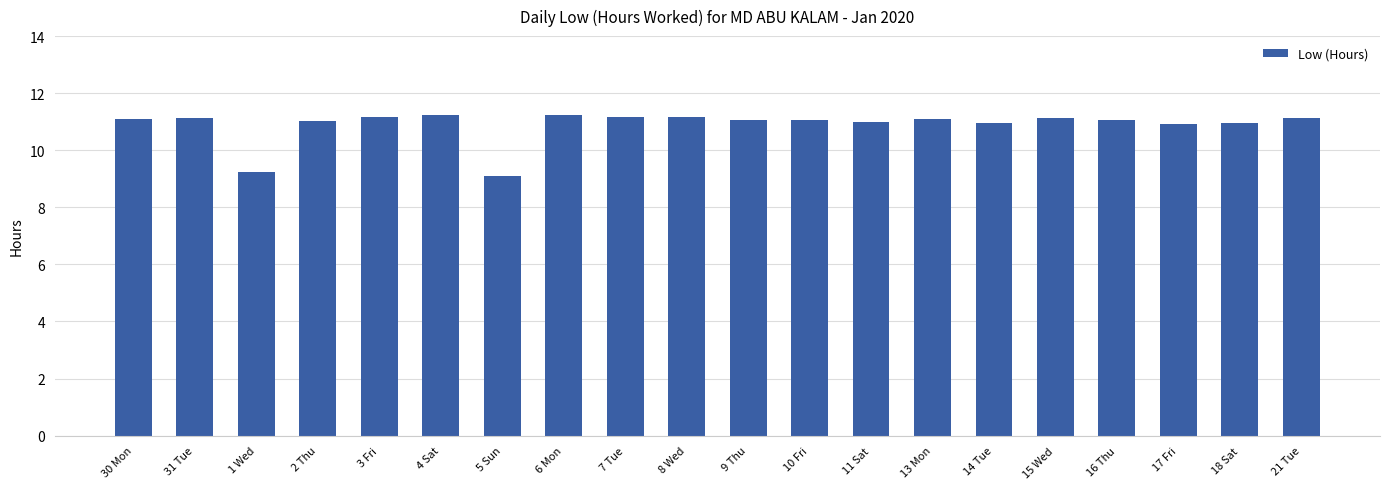

What is the average value?

10.9